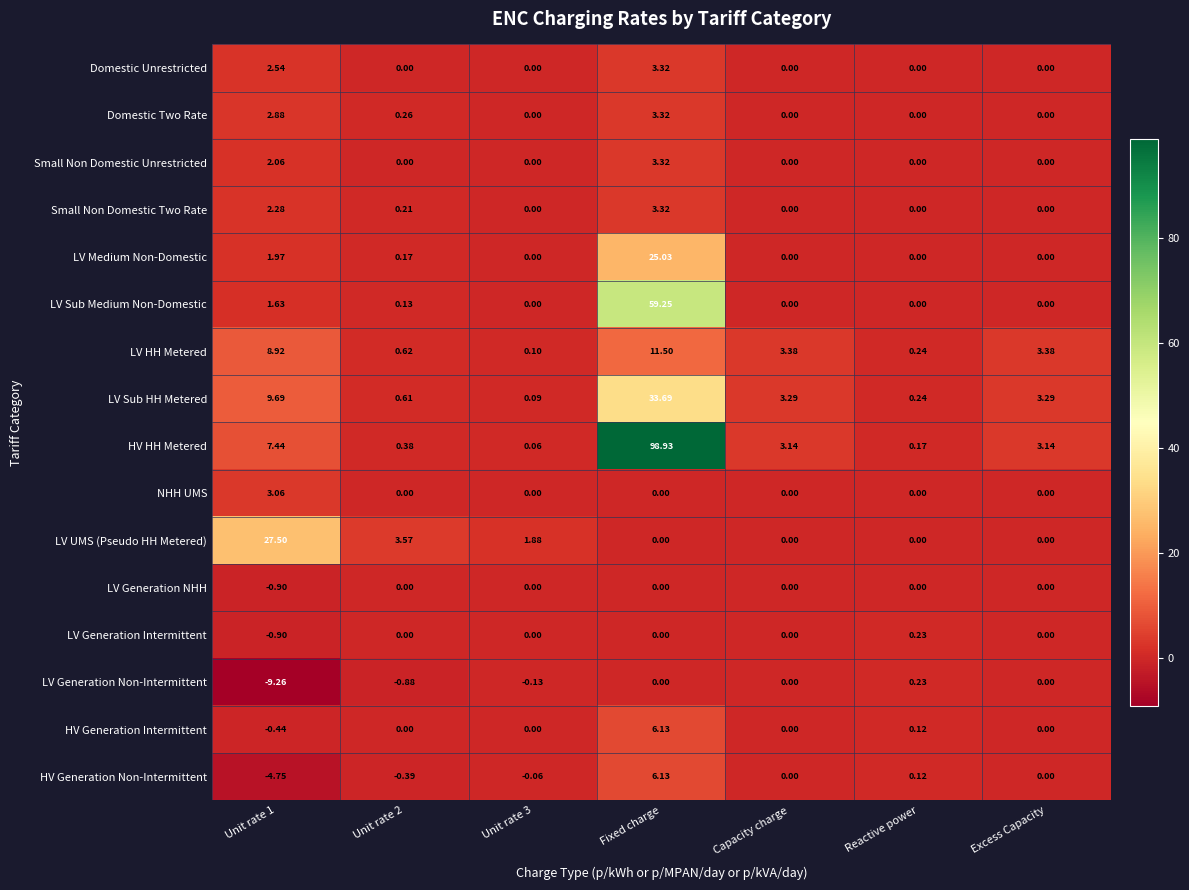

Which series has the widest spread of values?

HV HH Metered